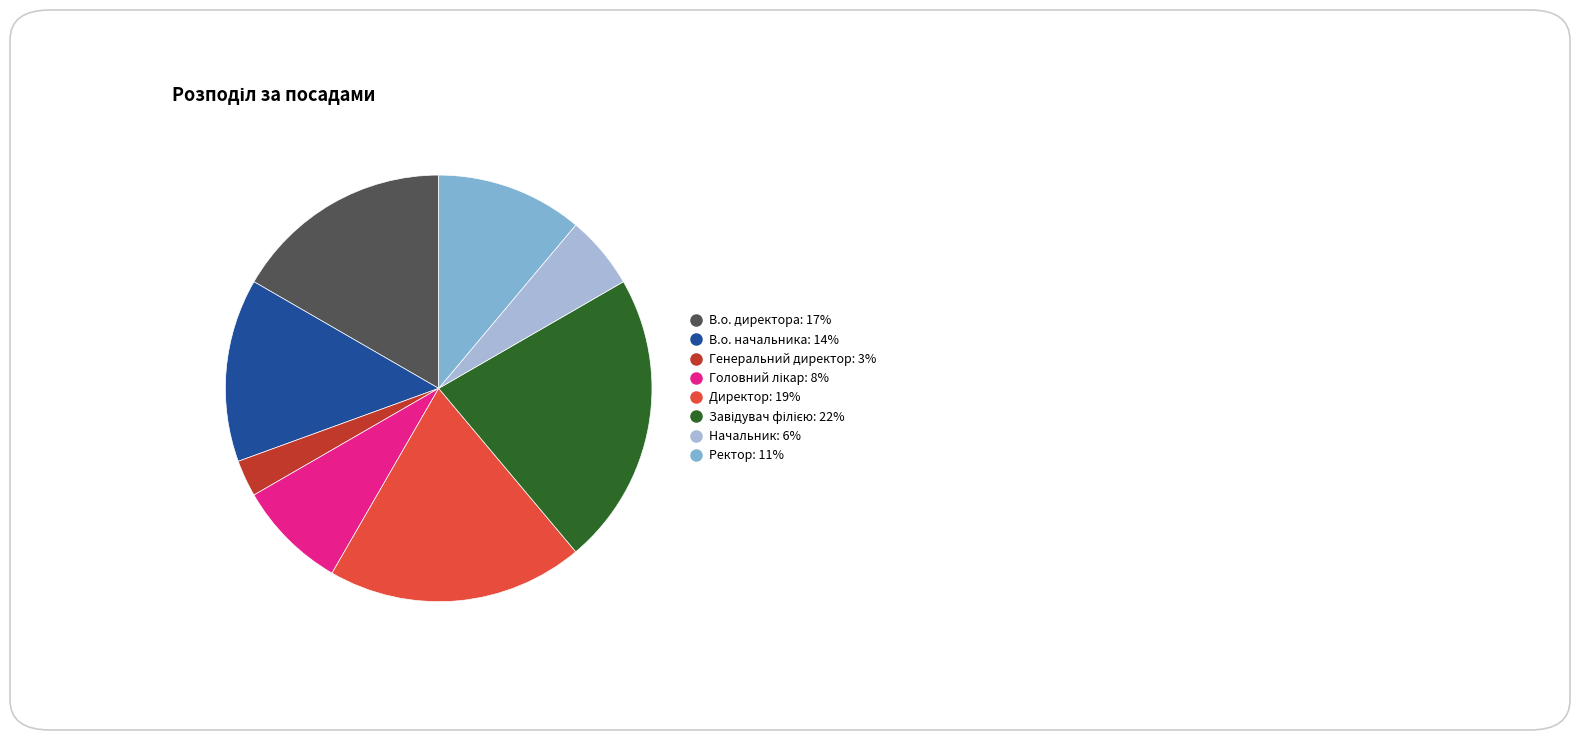

How many segments does this pie chart have?

8